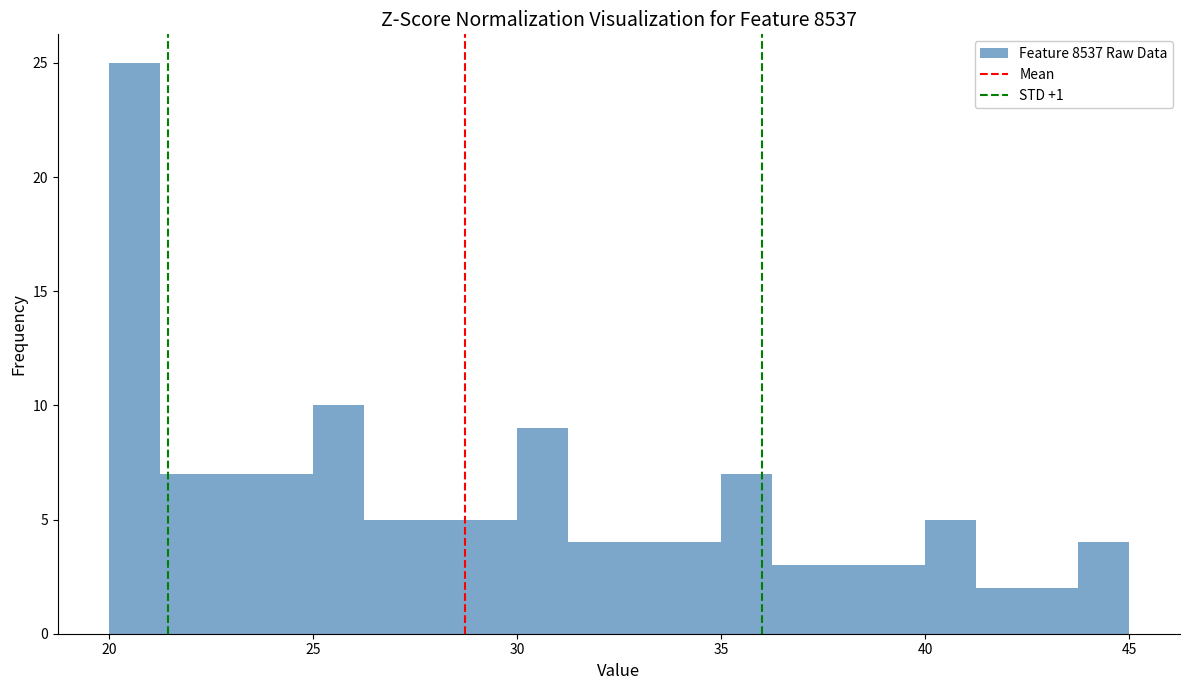

Around what value on the x-axis is the tallest bar? Give the approximate position of its centre, as read against the axis.

20.5